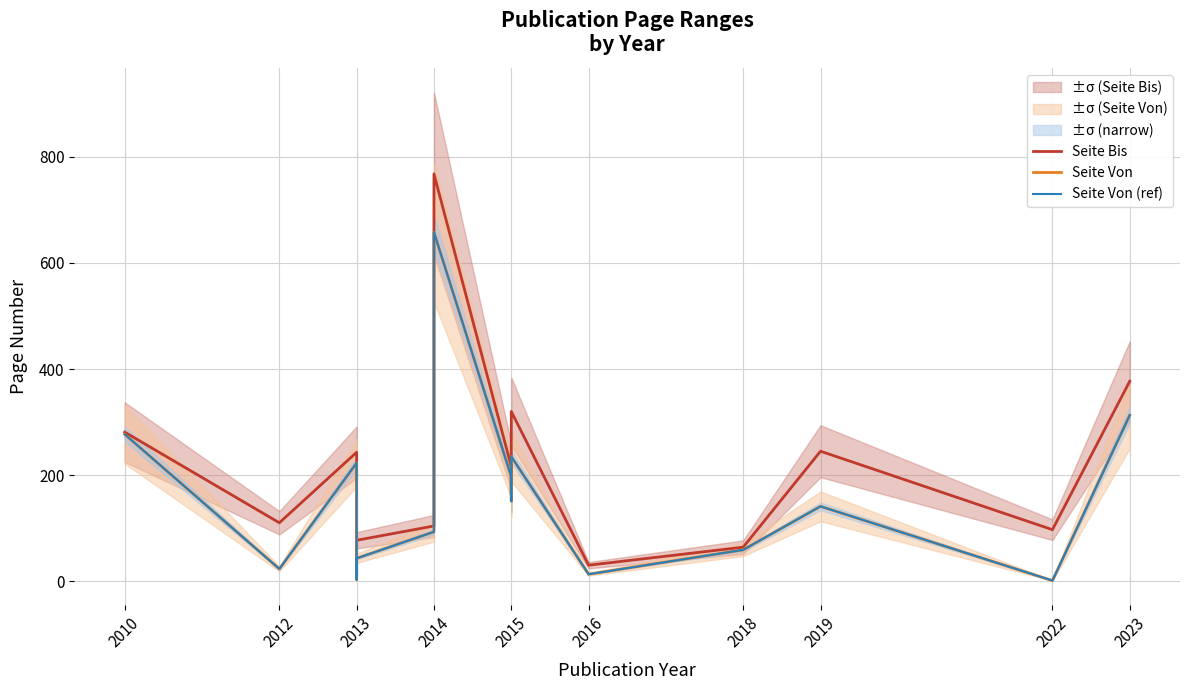

What is the average value of the Seite Von (ref) series?

162